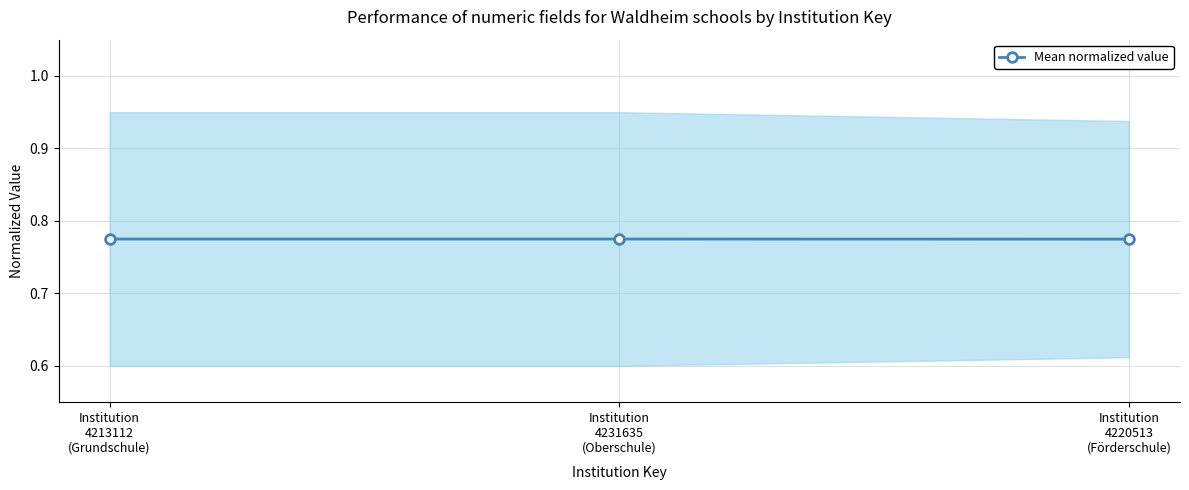

What is the sum of all values?

2.3